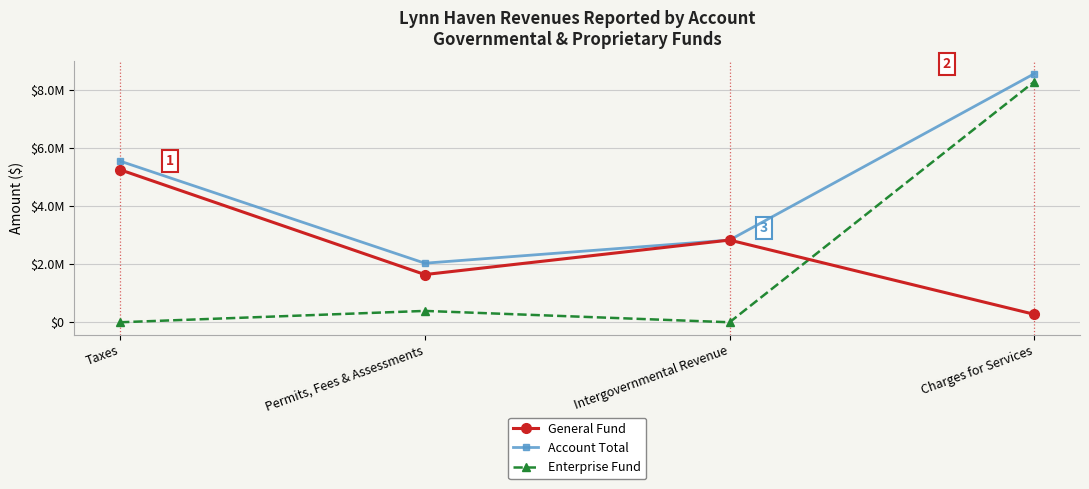

Between Permits, Fees & Assessments and Charges for Services, which series saw the biggest shift?

Enterprise Fund